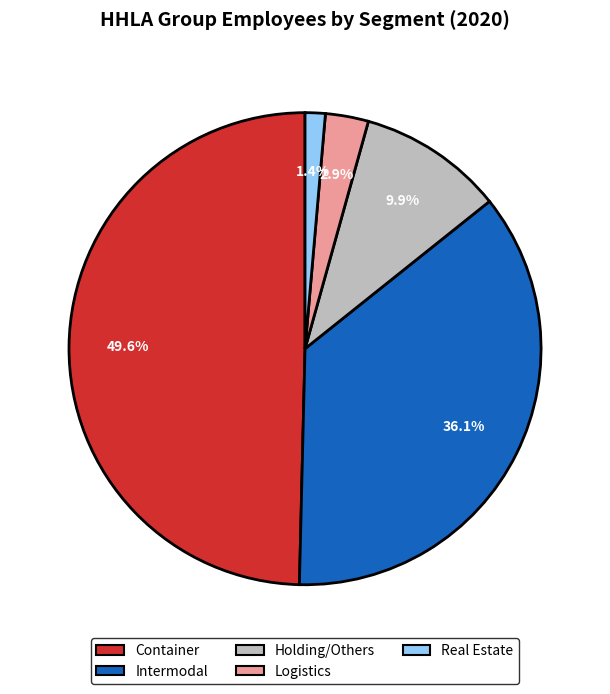

To the nearest percent, what is the difference between the Container and Real Estate slice percentages?

48%